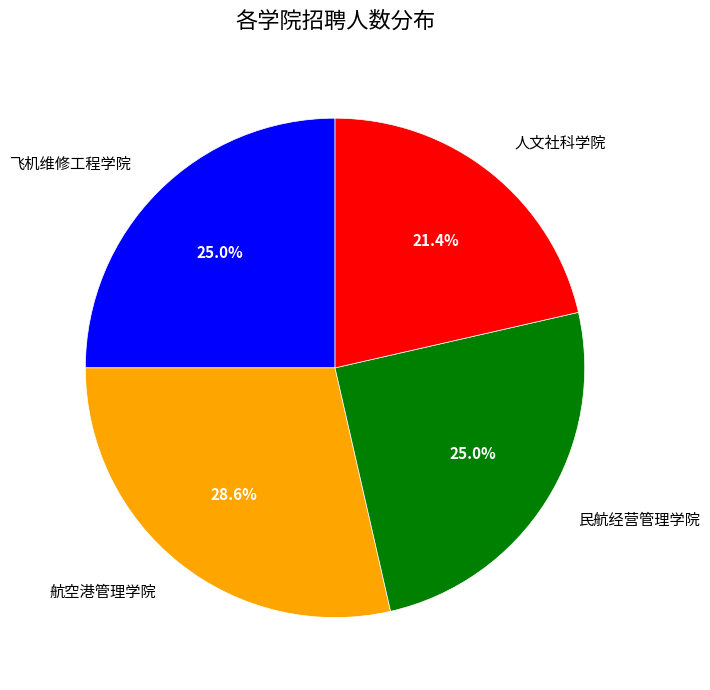

Is there any slice that represents more than half of the pie?

No